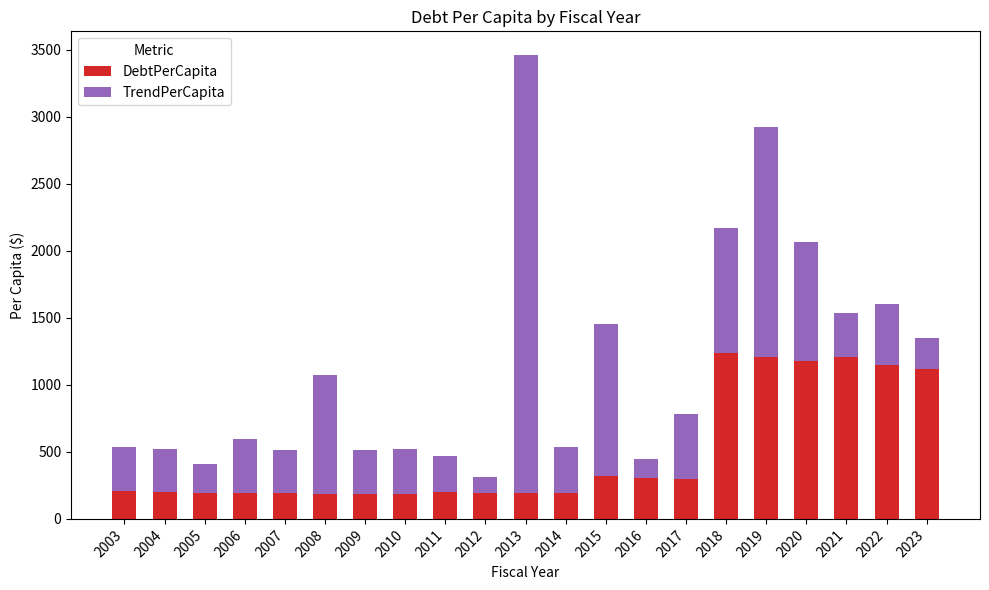

What is the average value of the DebtPerCapita series?

492.4